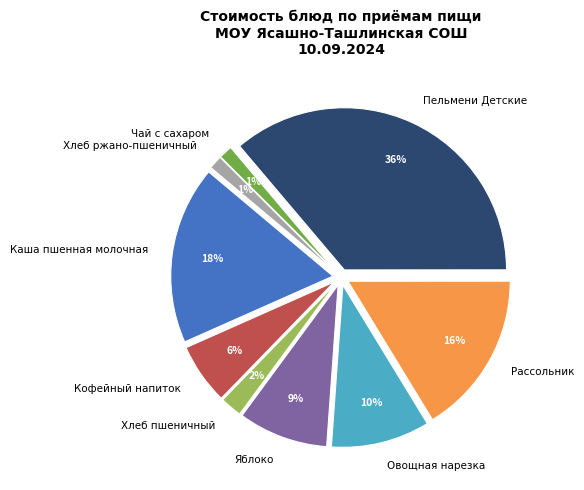

Is the sum of Пельмени Детские and Хлеб пшеничный greater than half?

No